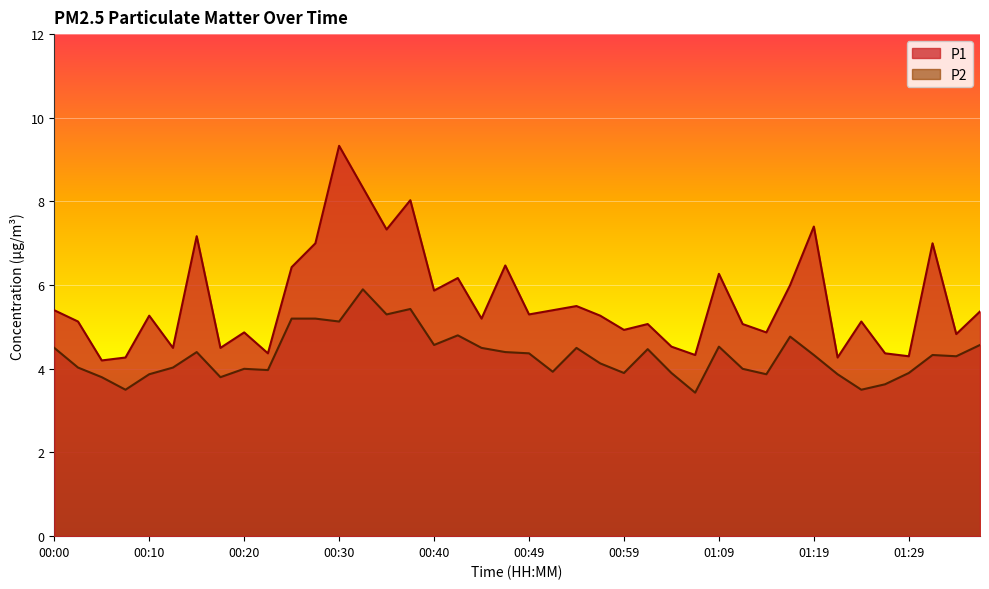

At which category is the sum across all series the highest?

00:30